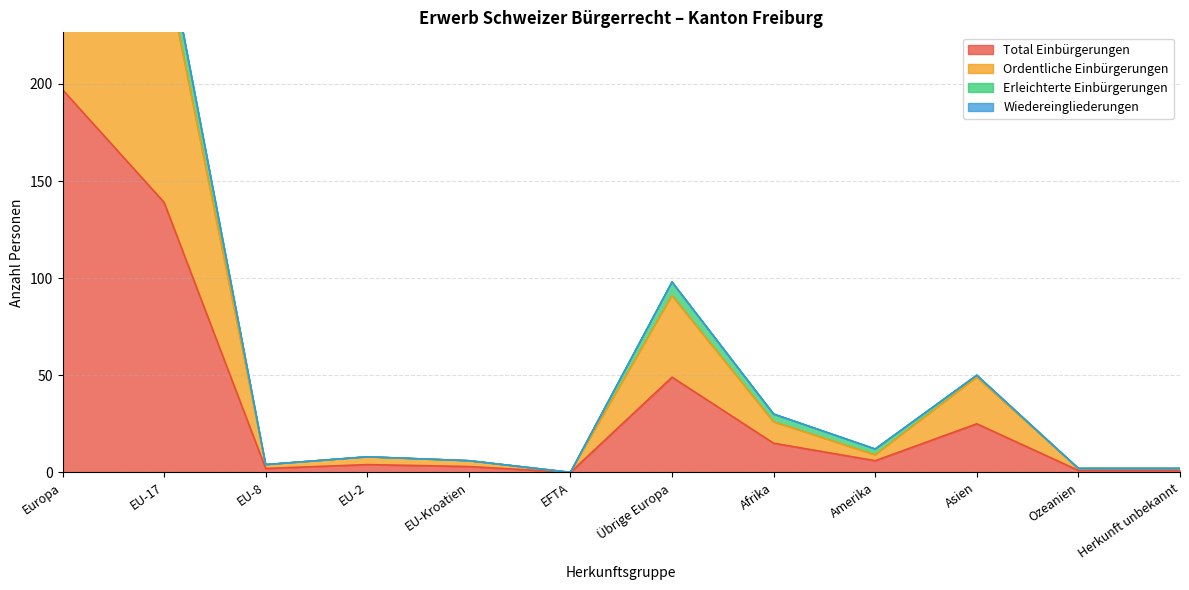

In Total Einbürgerungen, how many points are higher than both neighbors (excluding endpoints)?

3